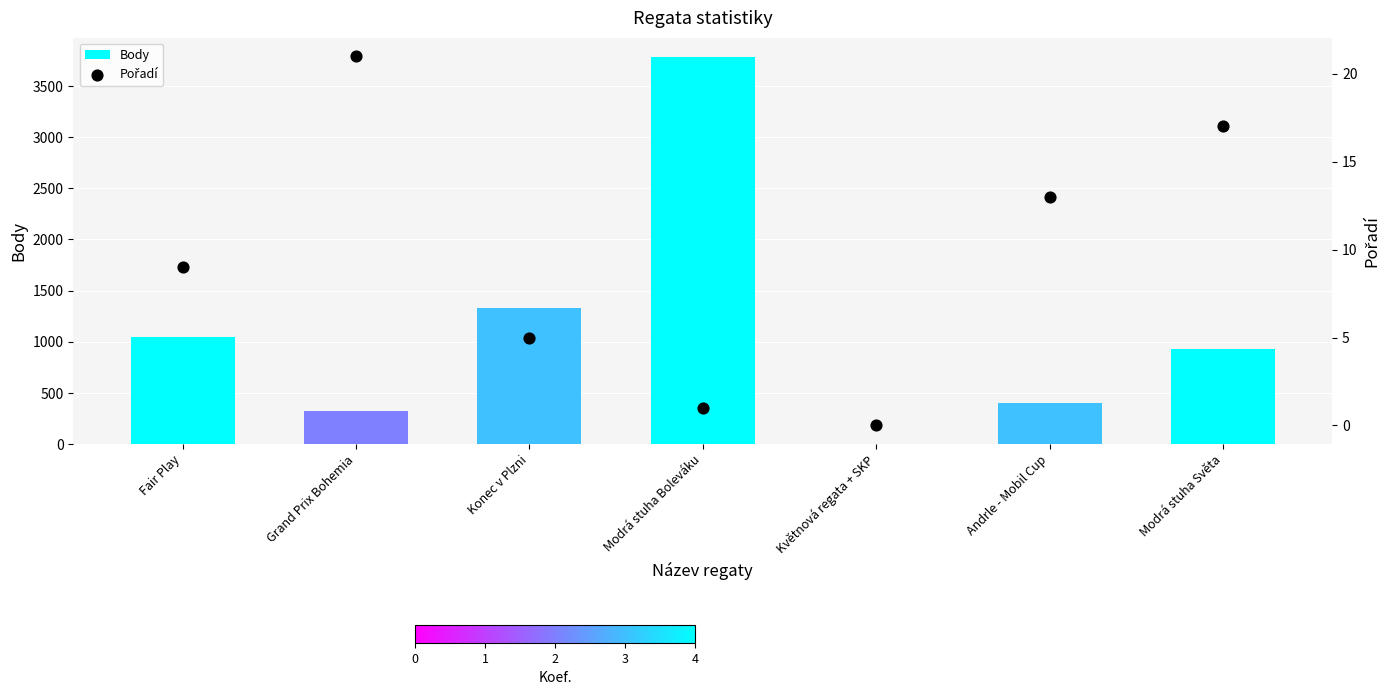

Which series contains the lowest Y value?

Body